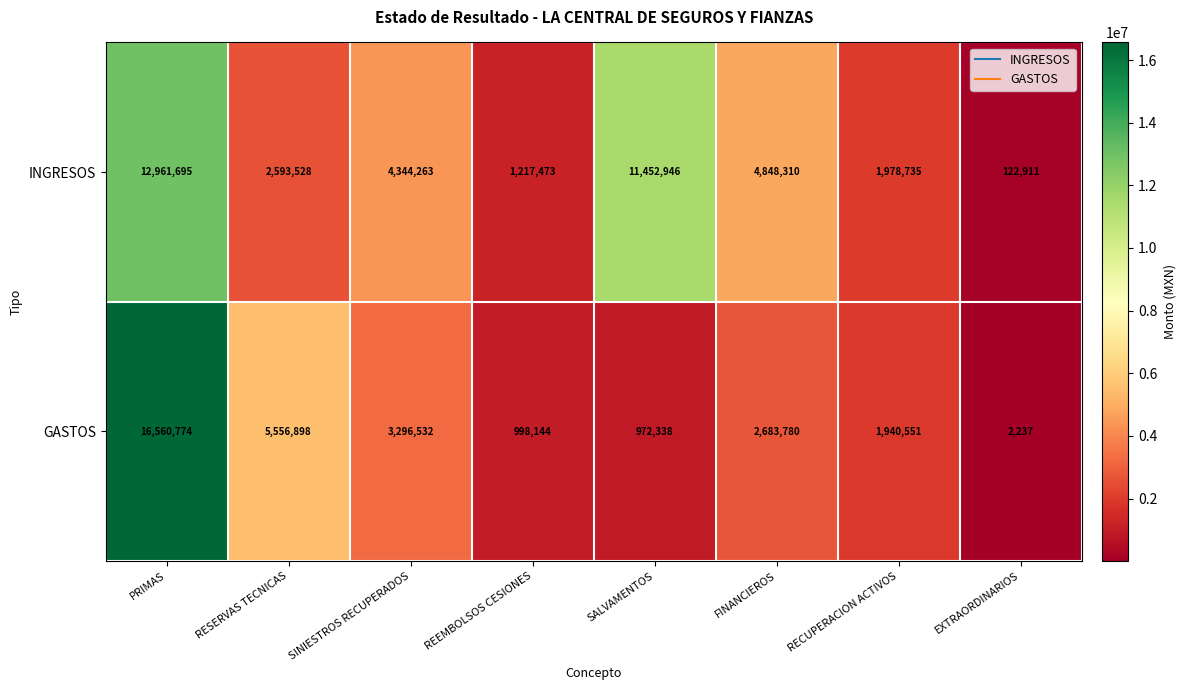

Rank the series by their maximum value, from lowest to highest.

INGRESOS, GASTOS